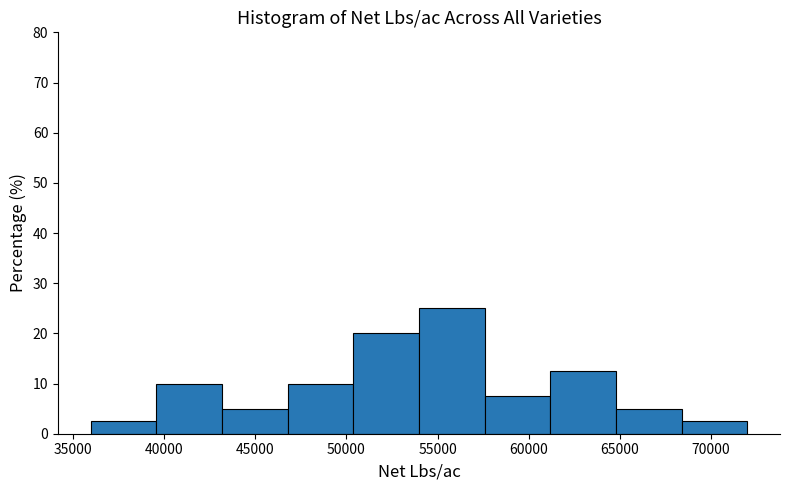

Reading left to right, list every bar in this chart as the range it spans on the x-axis followed by its height. Neither the bar edges nor the heights are printed on the chart, so give them approximately, as read against the axes.

36000 to 39500: 3
39500 to 43000: 10
43000 to 47000: 5
47000 to 50500: 10
50500 to 54000: 20
54000 to 57500: 25
57500 to 61000: 8
61000 to 65000: 13
65000 to 68500: 5
68500 to 72000: 3